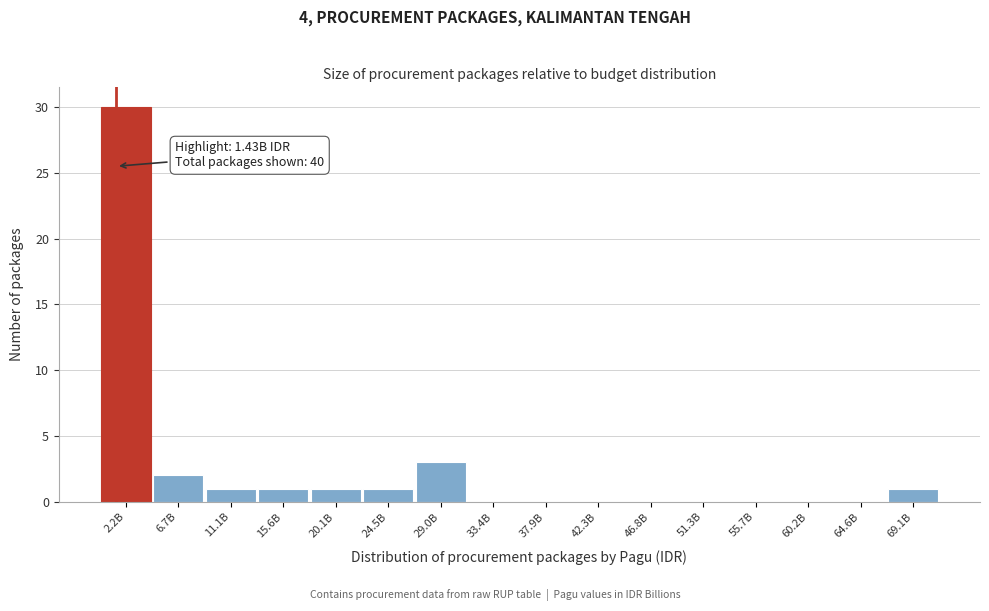

Reading right to left, list all the values displayed in this chart.

69.1B=1	64.6B=0	60.2B=0	55.7B=0	51.3B=0	46.8B=0	42.3B=0	37.9B=0	33.4B=0	29.0B=3	24.5B=1	20.1B=1	15.6B=1	11.1B=1	6.7B=2	2.2B=30